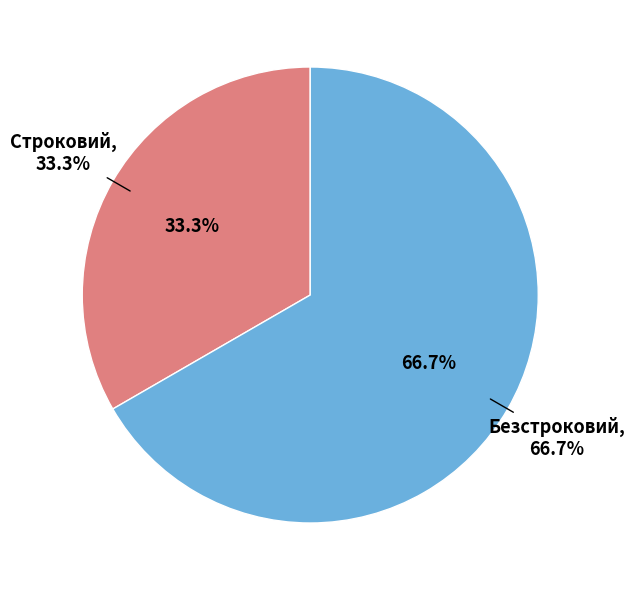

Count the number of slices in the pie.

2